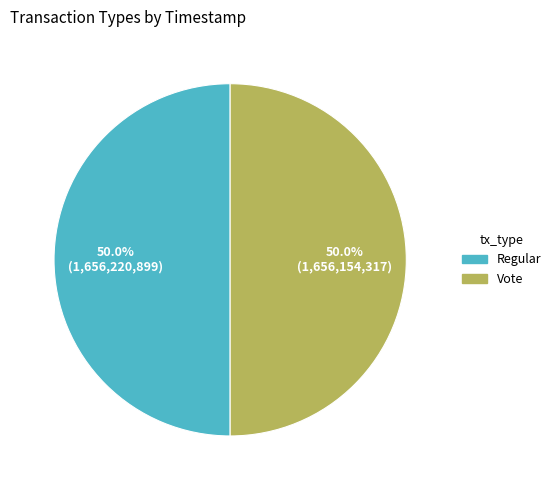

What percentage do Regular and Vote together represent?

100.0%